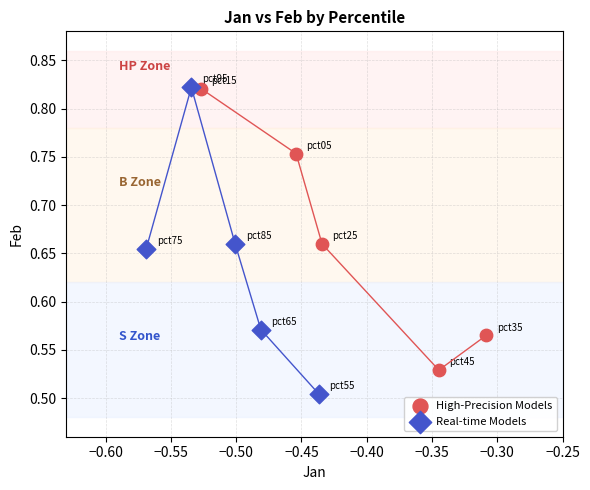

What are all the series names shown in the legend?

High-Precision Models, Real-time Models